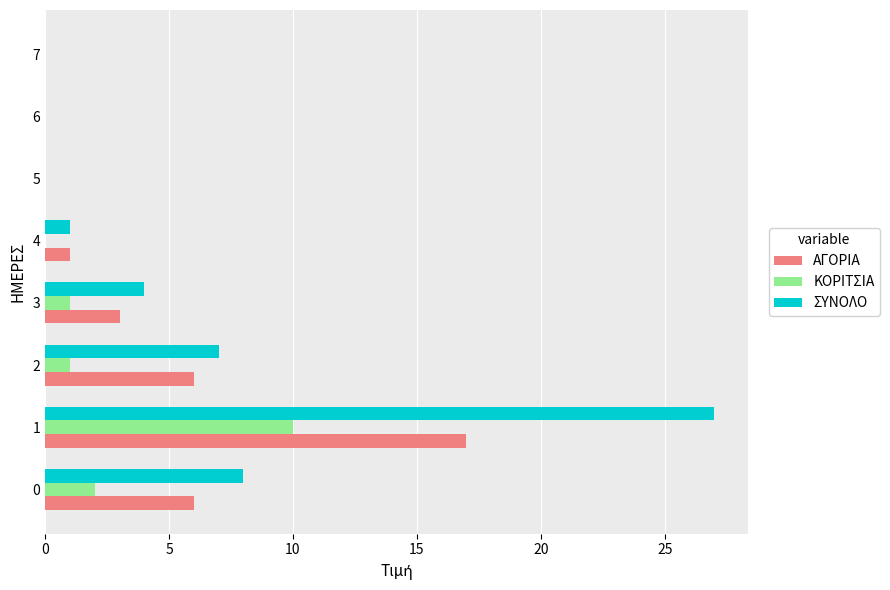

The ΚΟΡΙΤΣΙΑ series shows 2 at 0. True or false?

True